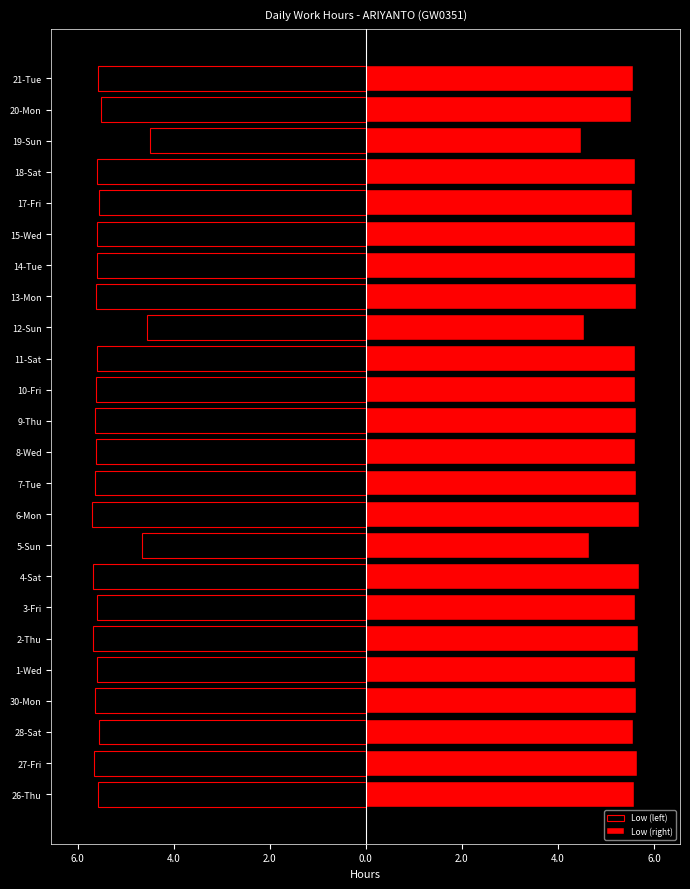

What is the average value of the Low (right) series?

5.5